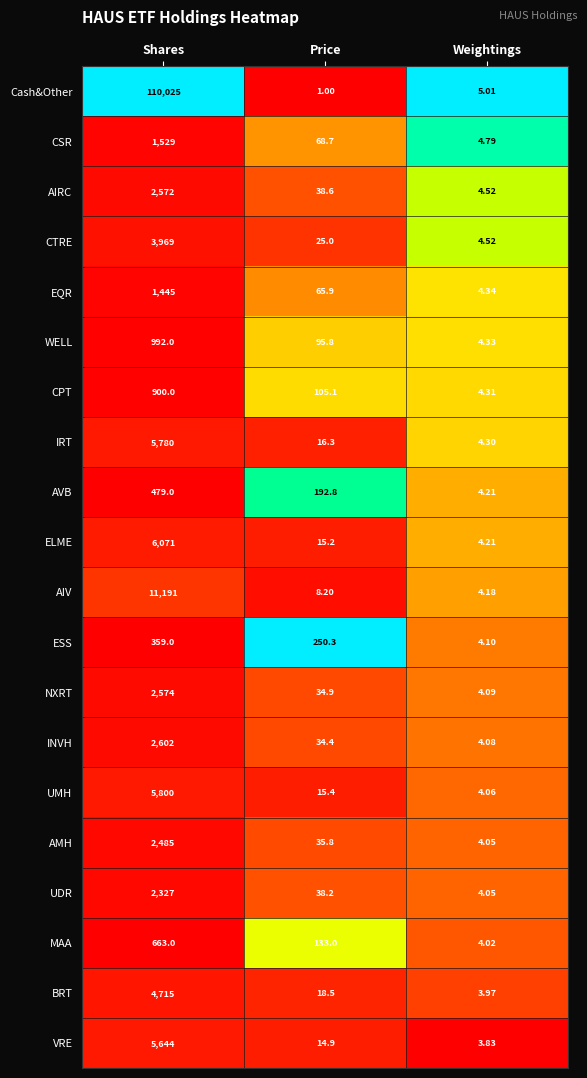

At which category is the sum across all series the highest?

Shares